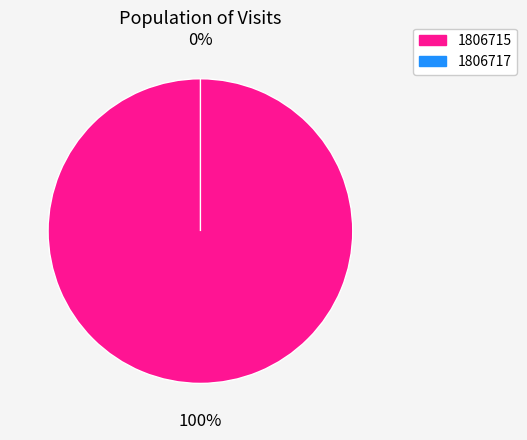

Between 1806715 and 1806717, which is larger?

1806715